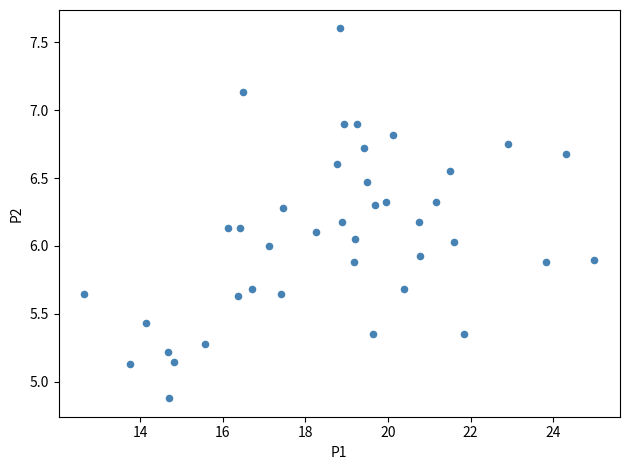

What is the range of Y values (max minus min)?

2.7